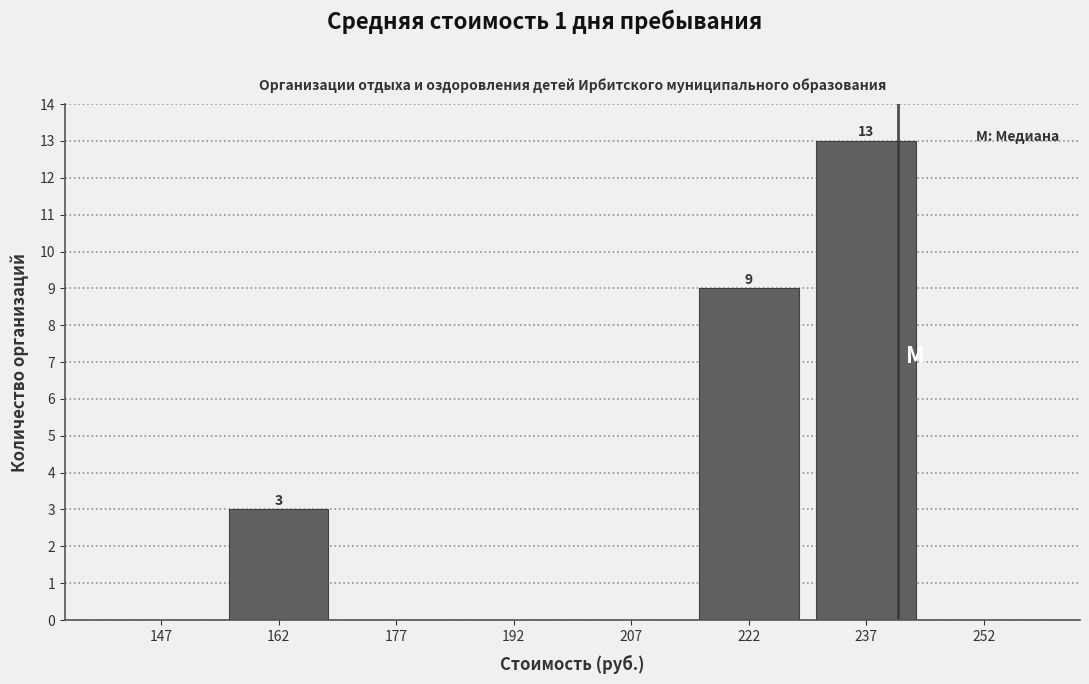

Which range on the x-axis has the tallest bar?

230 to 245